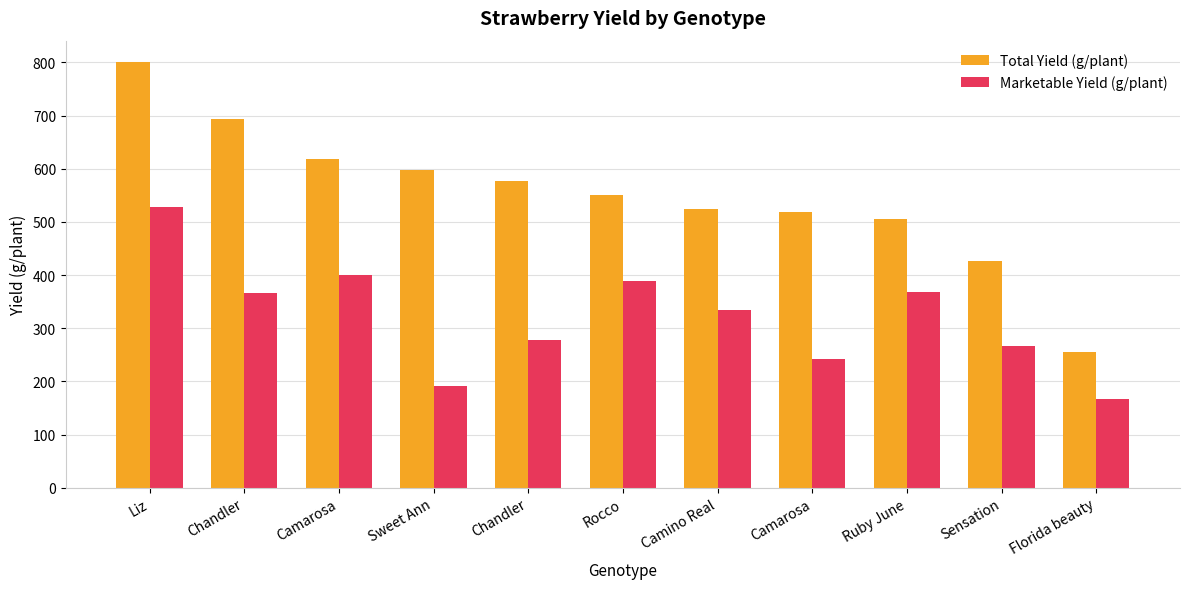

What is the maximum value shown in the chart?

801